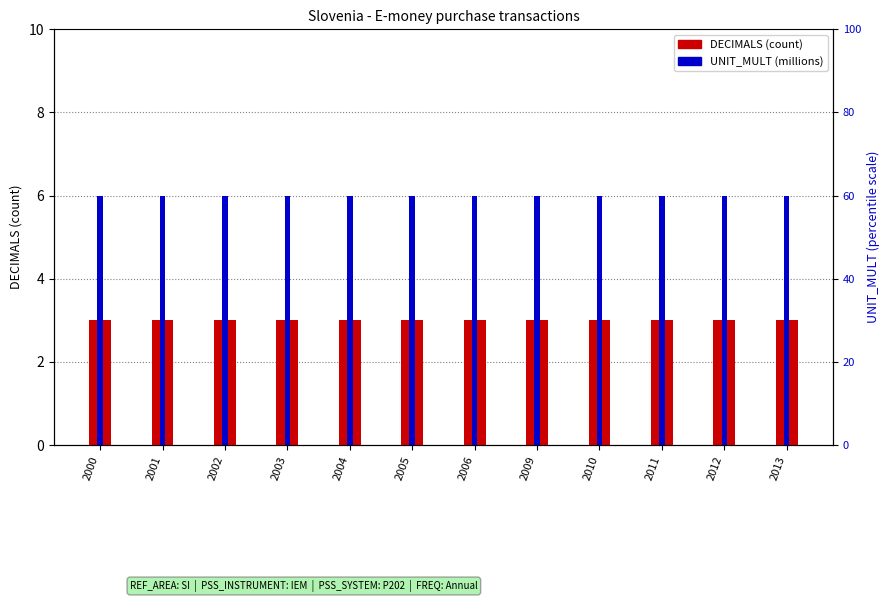

Reading left to right, extract all data points from this chart.

DECIMALS: 2000=3	2001=3	2002=3	2003=3	2004=3	2005=3	2006=3	2009=3	2010=3	2011=3	2012=3	2013=3
UNIT_MULT: 2000=6	2001=6	2002=6	2003=6	2004=6	2005=6	2006=6	2009=6	2010=6	2011=6	2012=6	2013=6